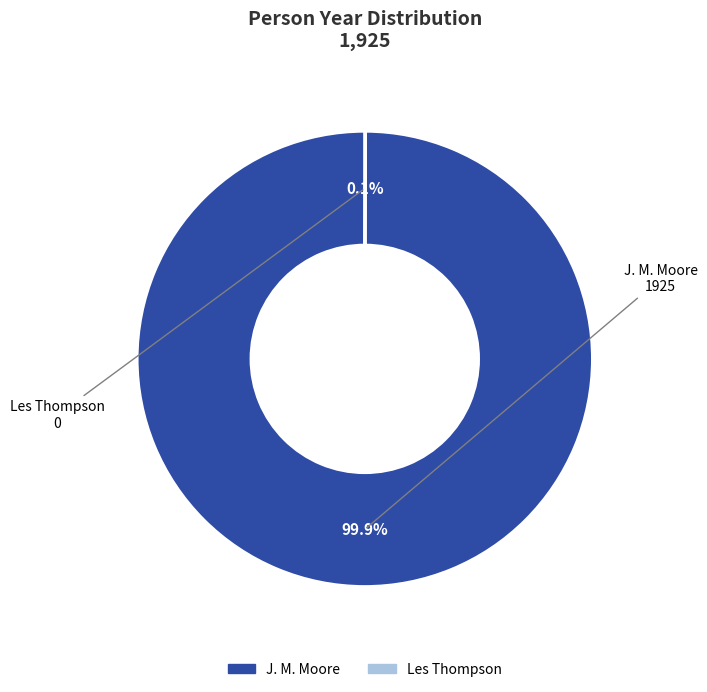

To the nearest percent, what is the average slice percentage?

50%